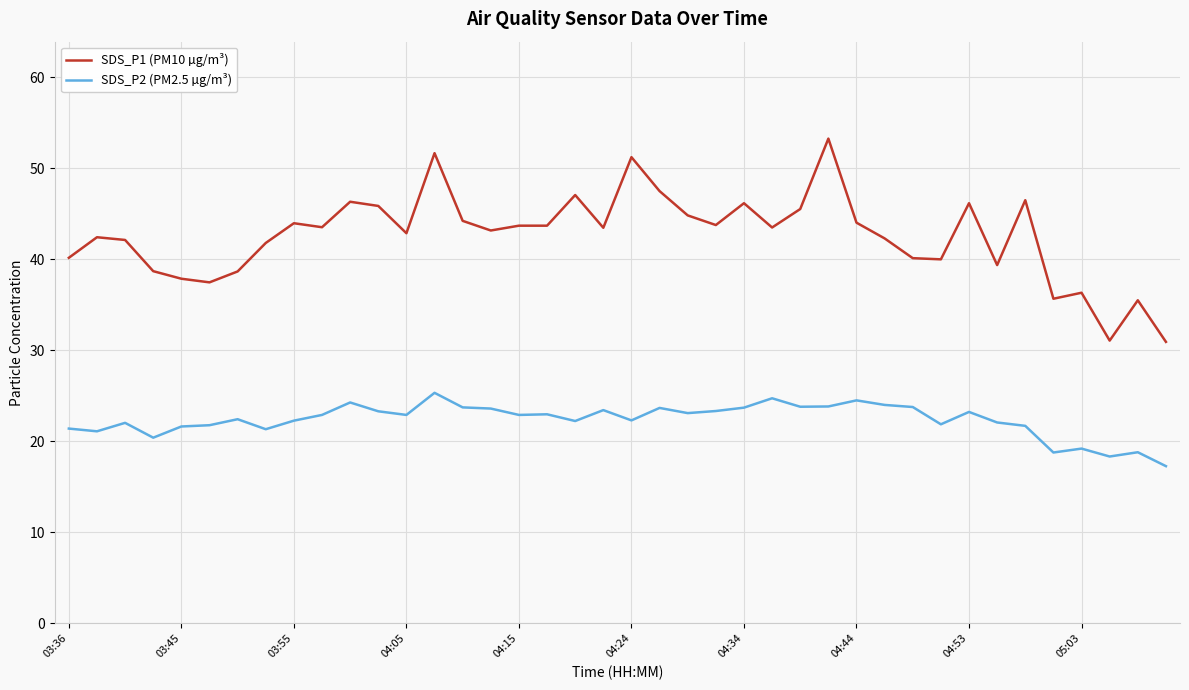

True or false: SDS_P1 (PM10 µg/m³) and SDS_P2 (PM2.5 µg/m³) intersect in this chart.

False